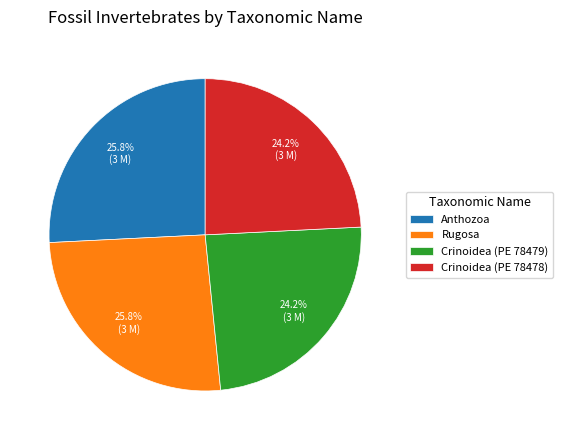

True or false: Crinoidea (PE 78478) accounts for 24% of the total.

True